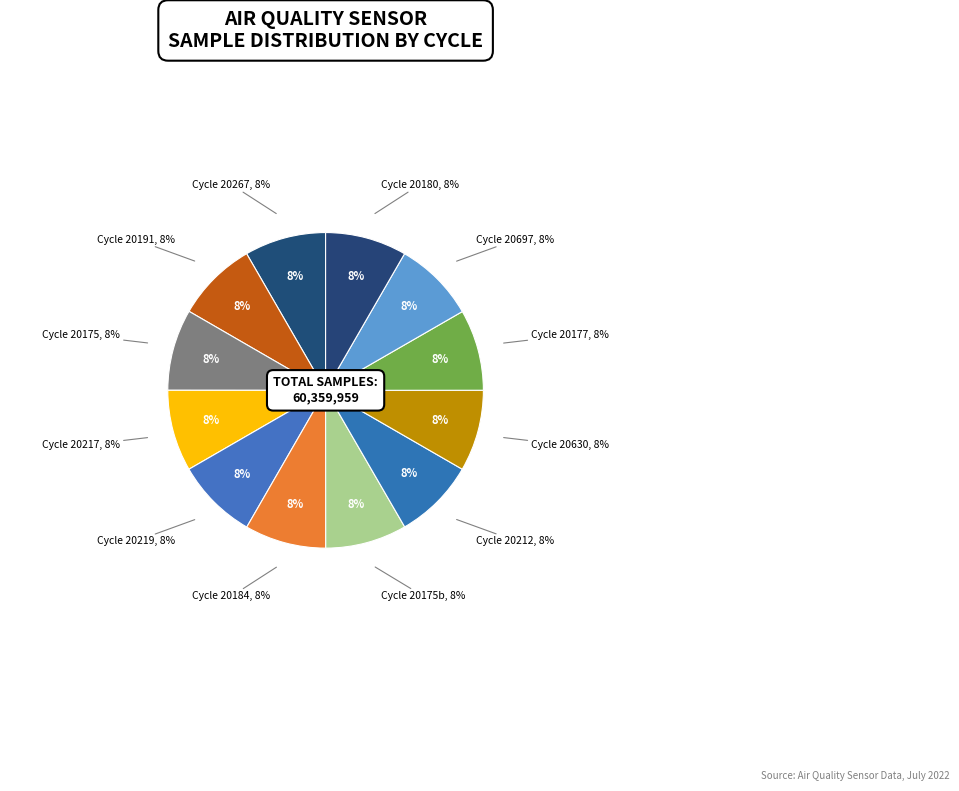

Does any single category account for the majority?

No